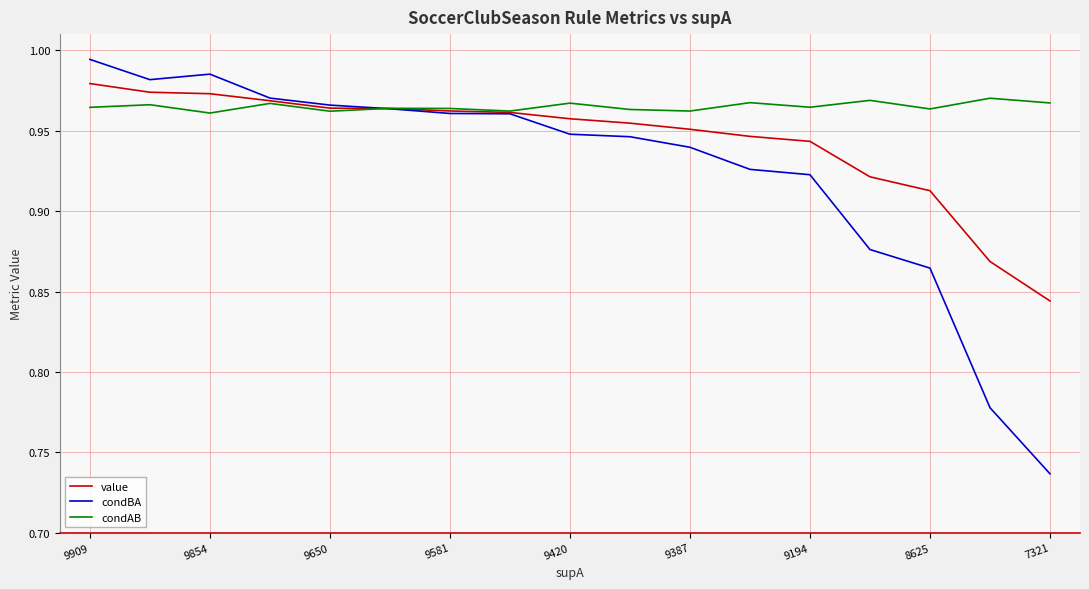

Rank the series by their average value, from lowest to highest.

condBA, value, condAB